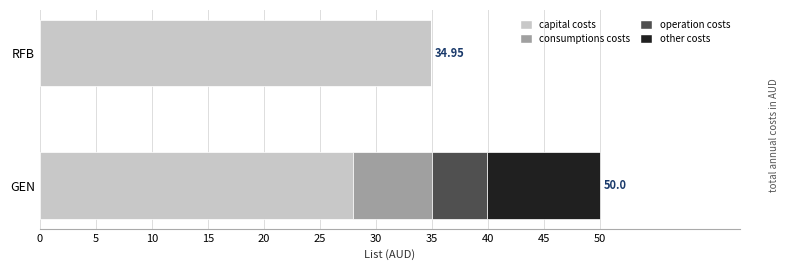

What are all the series names shown in the legend?

capital costs, consumptions costs, operation costs, other costs